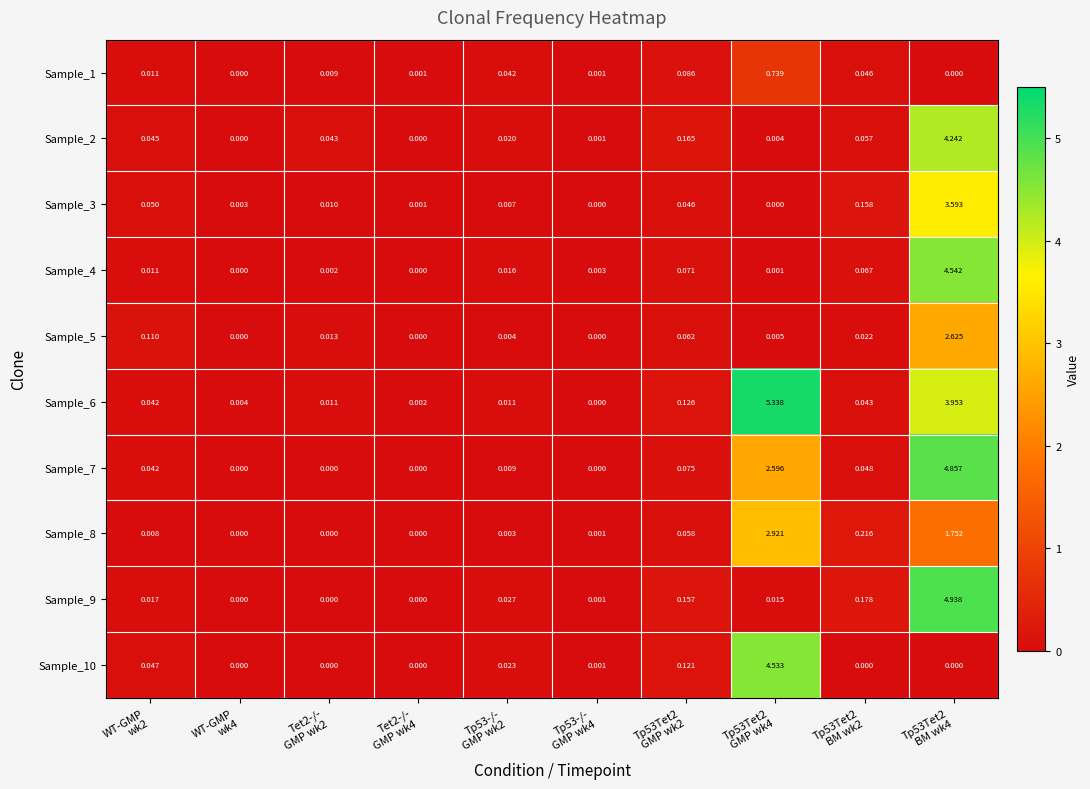

How many positive values does the Sample_10 series have?

5